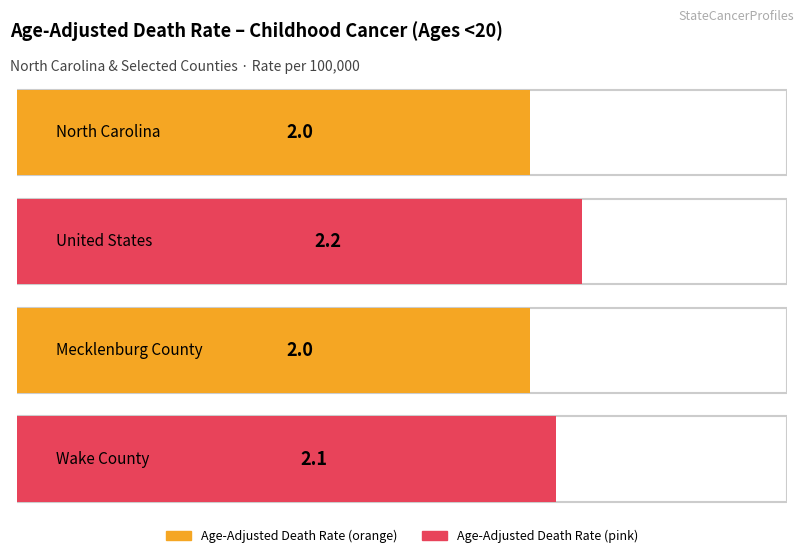

Reading left to right, extract all data points from this chart.

North Carolina=2.0	United States=2.2	Mecklenburg County=2.0	Wake County=2.1